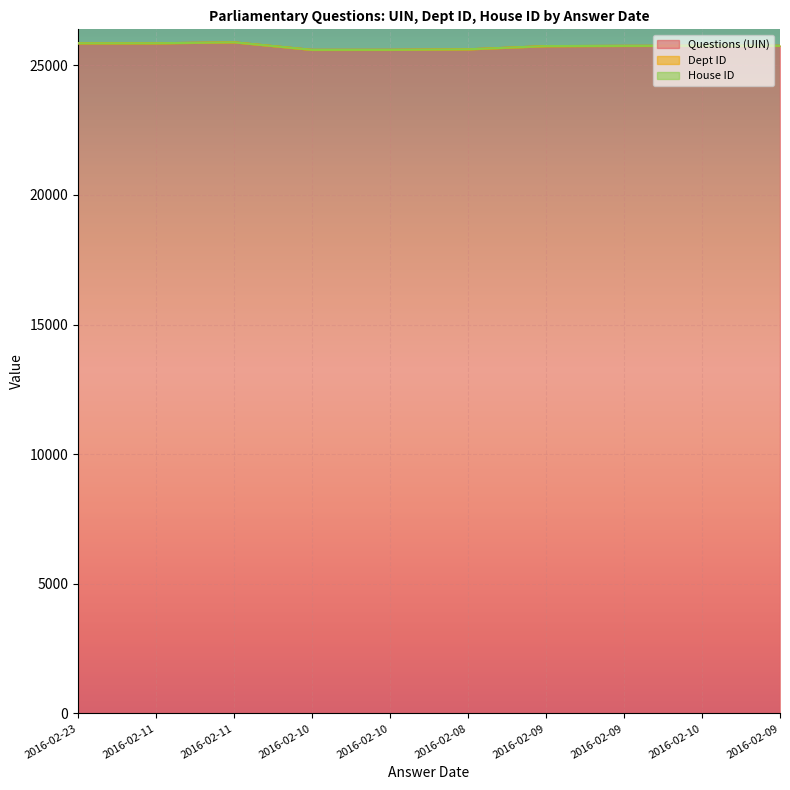

True or false: Dept ID has a value of 0 at 2016-02-10.

False